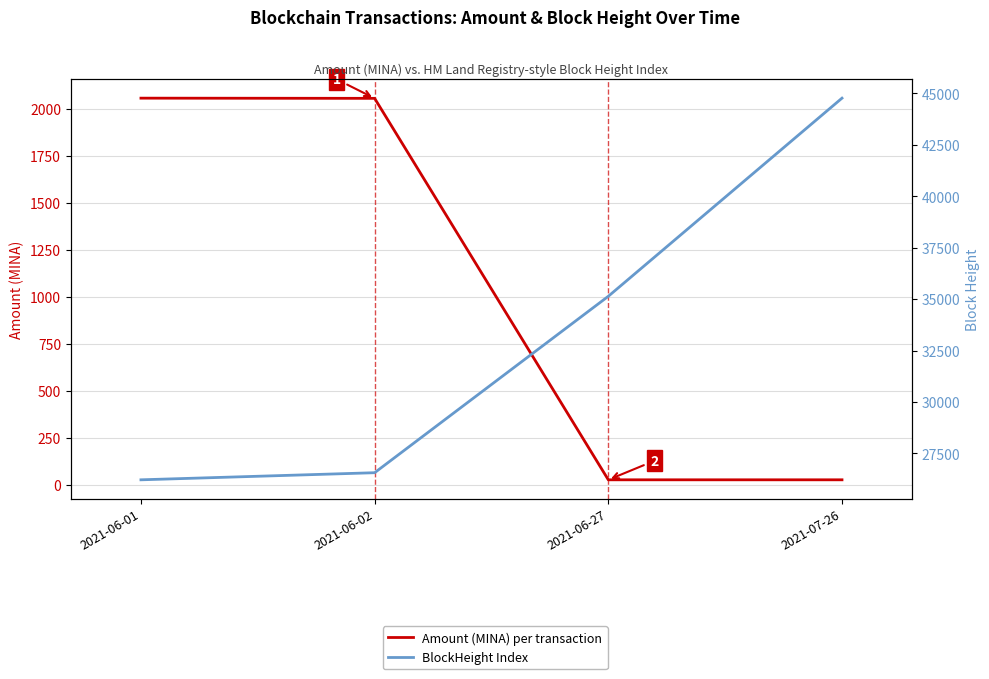

How many lines are shown in the chart?

2